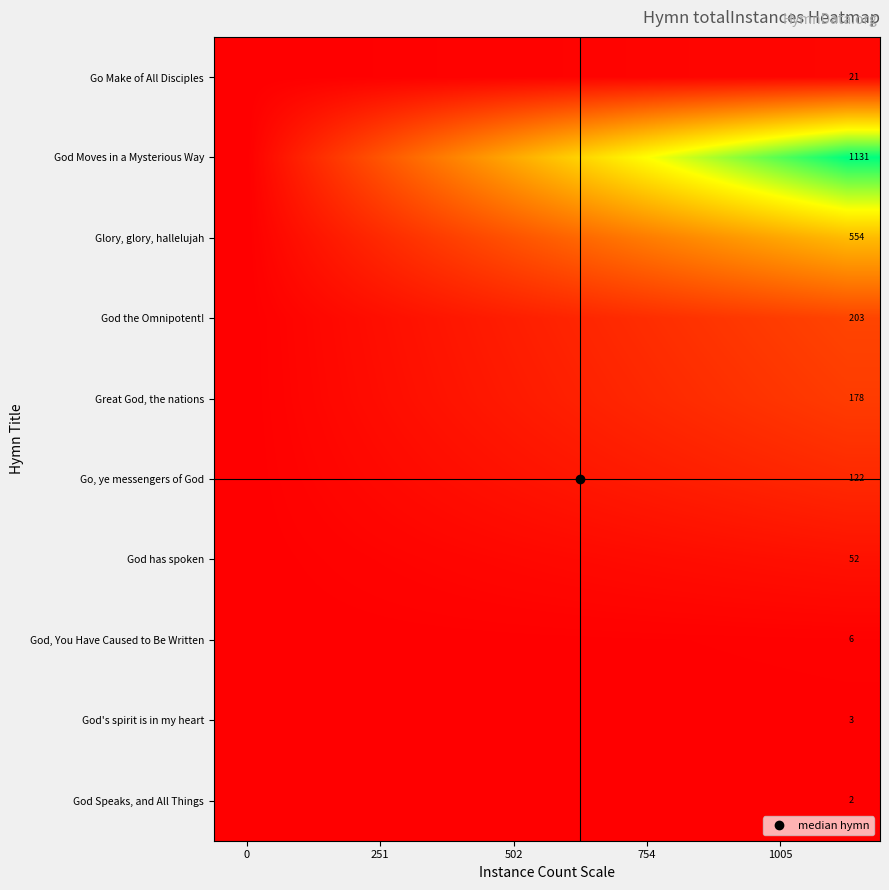

How many distinct data groups are displayed?

10